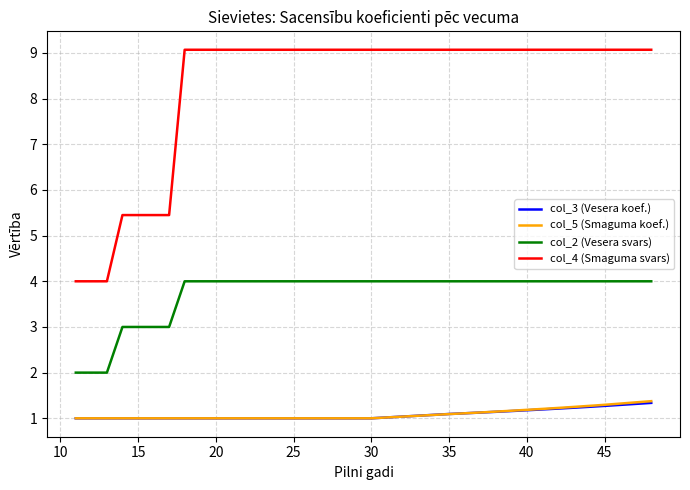

What is the minimum value shown in the chart?

1.0